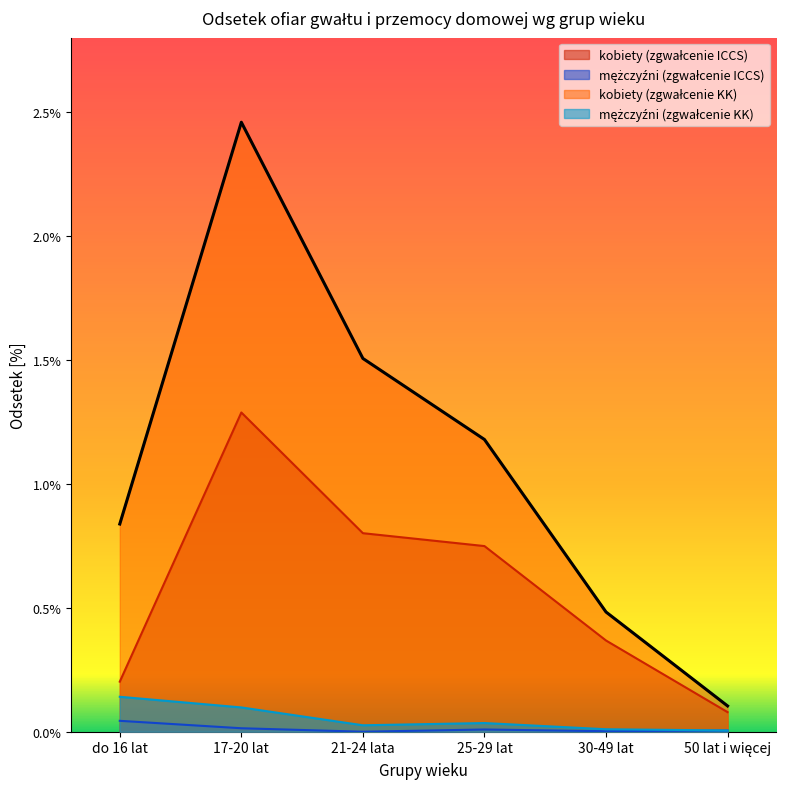

The kobiety (zgwałcenie KK) series shows 0.0 at 21-24 lata. True or false?

False